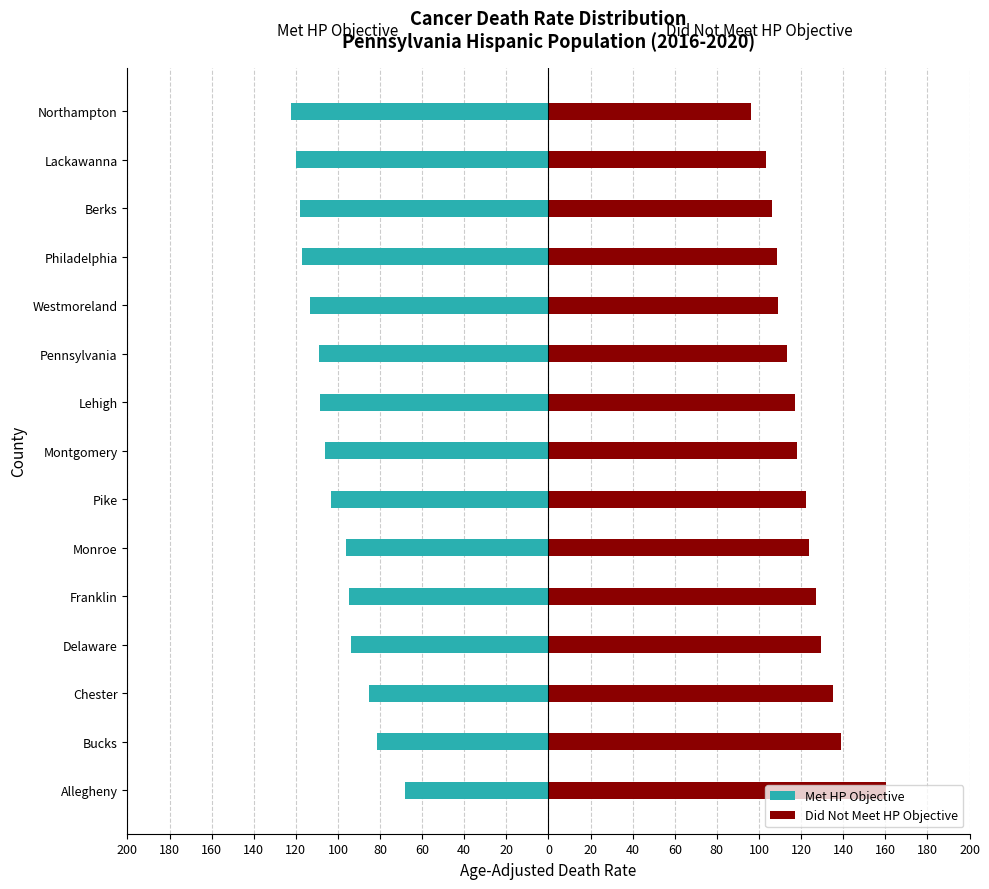

Between Franklin and Allegheny, which is larger?

Allegheny